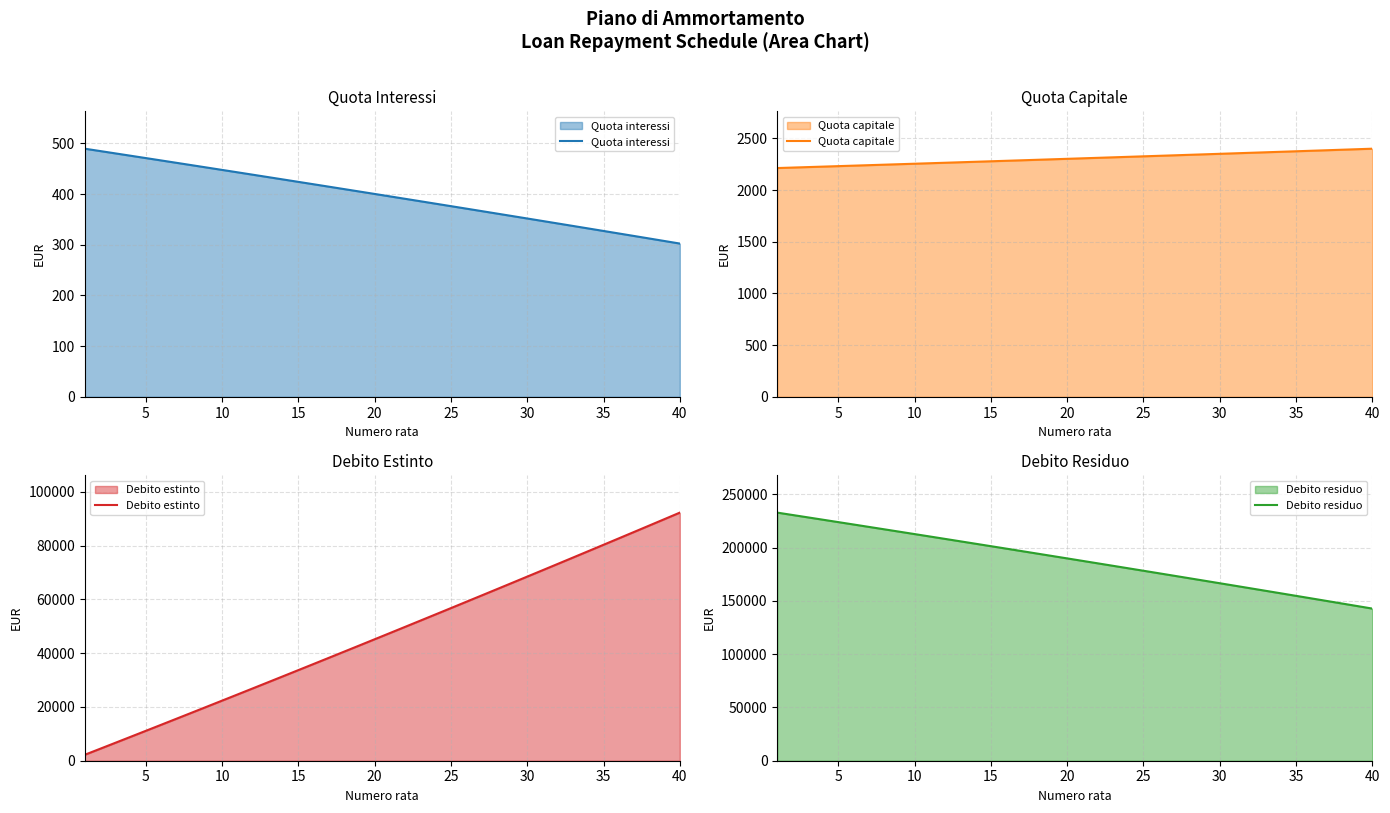

True or false: Quota interessi has a value of 424.1 at 15.

True